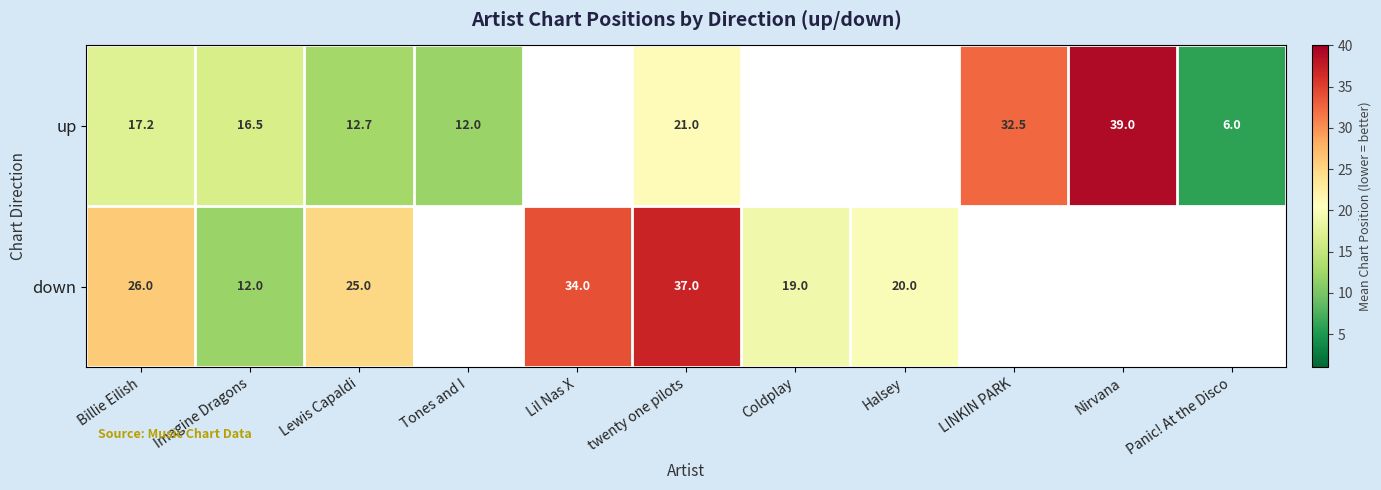

At Billie Eilish, list the series in order from smallest to largest.

up, down